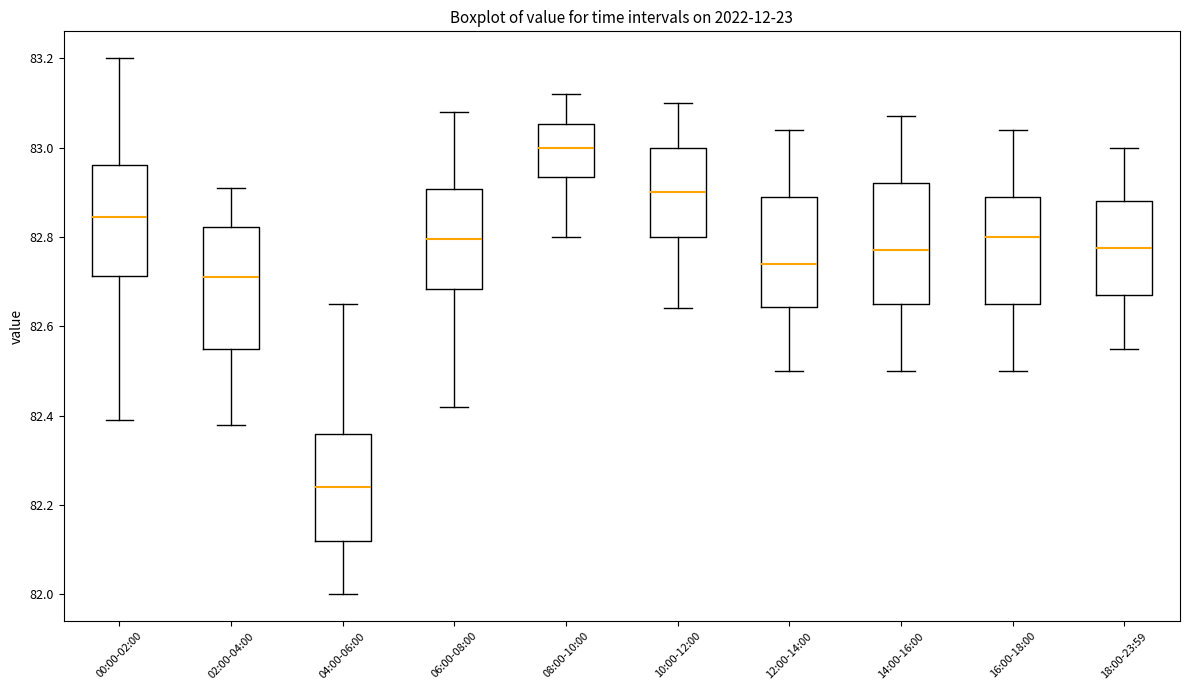

Reading left to right, transcribe this box plot: for each box, give where its median line is, the range the box spans, and where its two whiskers end, as read against the y-axis. The values are not printed on the chart, so give them approximately, as read against the axis.

00:00-02:00: median 82.84, box 82.72 to 82.96, whiskers 82.40 to 83.20
02:00-04:00: median 82.72, box 82.56 to 82.82, whiskers 82.38 to 82.92
04:00-06:00: median 82.24, box 82.12 to 82.36, whiskers 82.00 to 82.66
06:00-08:00: median 82.80, box 82.68 to 82.90, whiskers 82.42 to 83.08
08:00-10:00: median 83.00, box 82.94 to 83.06, whiskers 82.80 to 83.12
10:00-12:00: median 82.90, box 82.80 to 83.00, whiskers 82.64 to 83.10
12:00-14:00: median 82.74, box 82.64 to 82.90, whiskers 82.50 to 83.04
14:00-16:00: median 82.78, box 82.66 to 82.92, whiskers 82.50 to 83.08
16:00-18:00: median 82.80, box 82.66 to 82.90, whiskers 82.50 to 83.04
18:00-23:59: median 82.78, box 82.68 to 82.88, whiskers 82.56 to 83.00